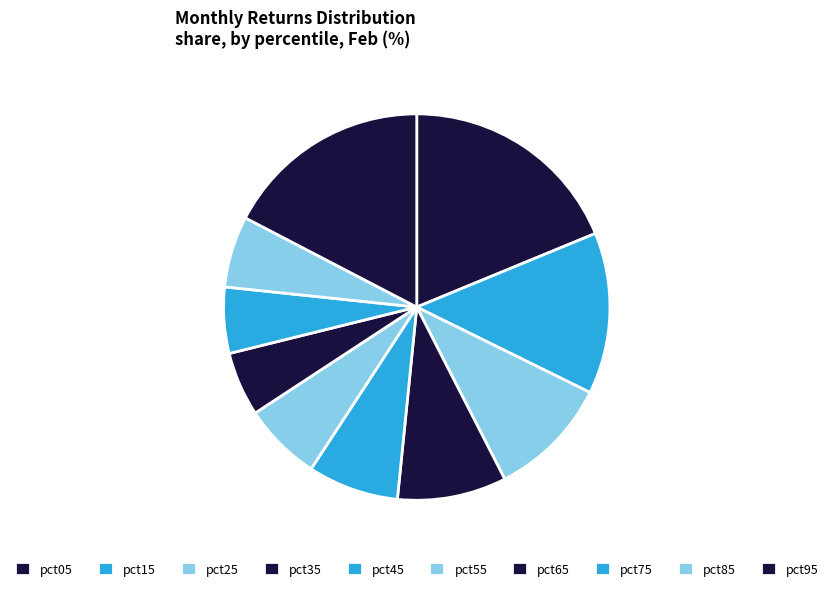

What percentage is the pct65 slice, to the nearest percent?

5%